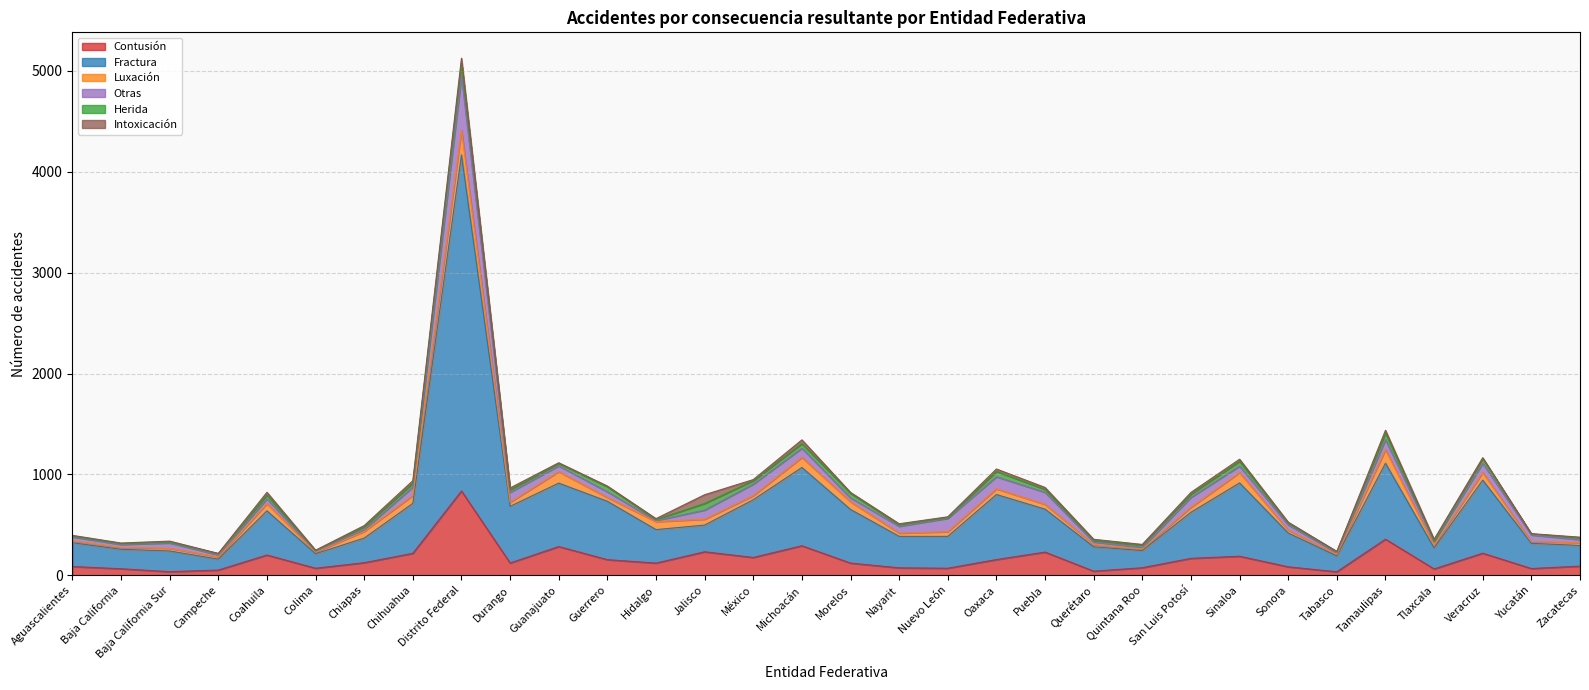

How many distinct data groups are displayed?

6